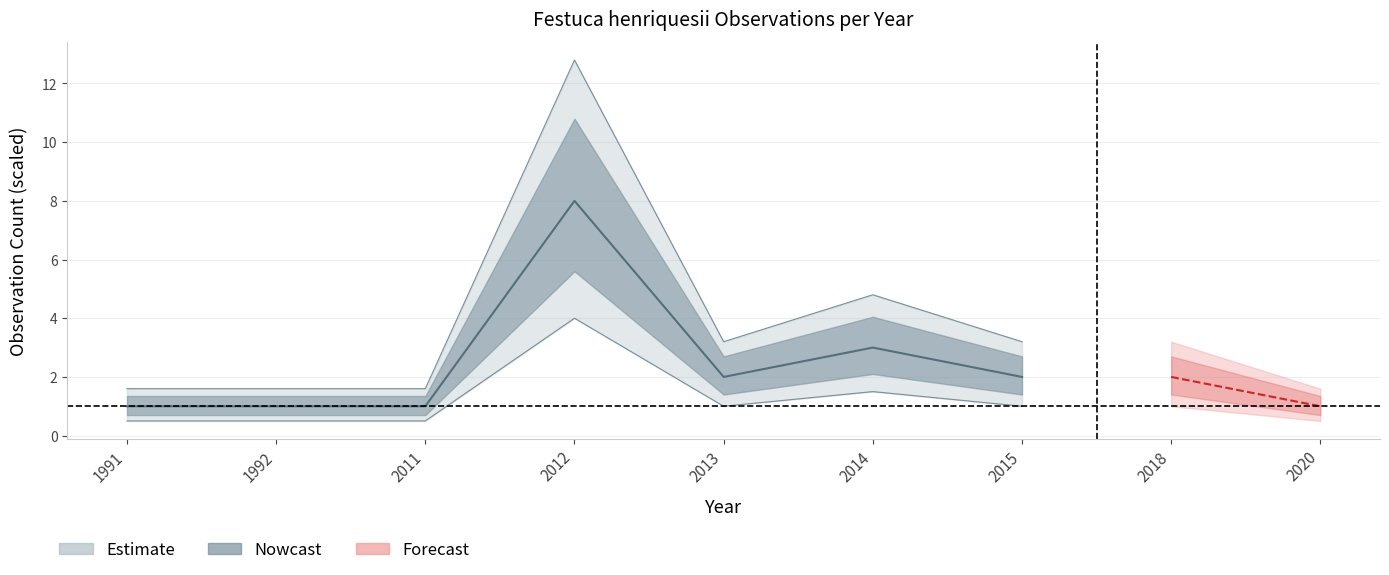

Between 2014 and 2018, which series saw the biggest shift?

Nowcast_upper